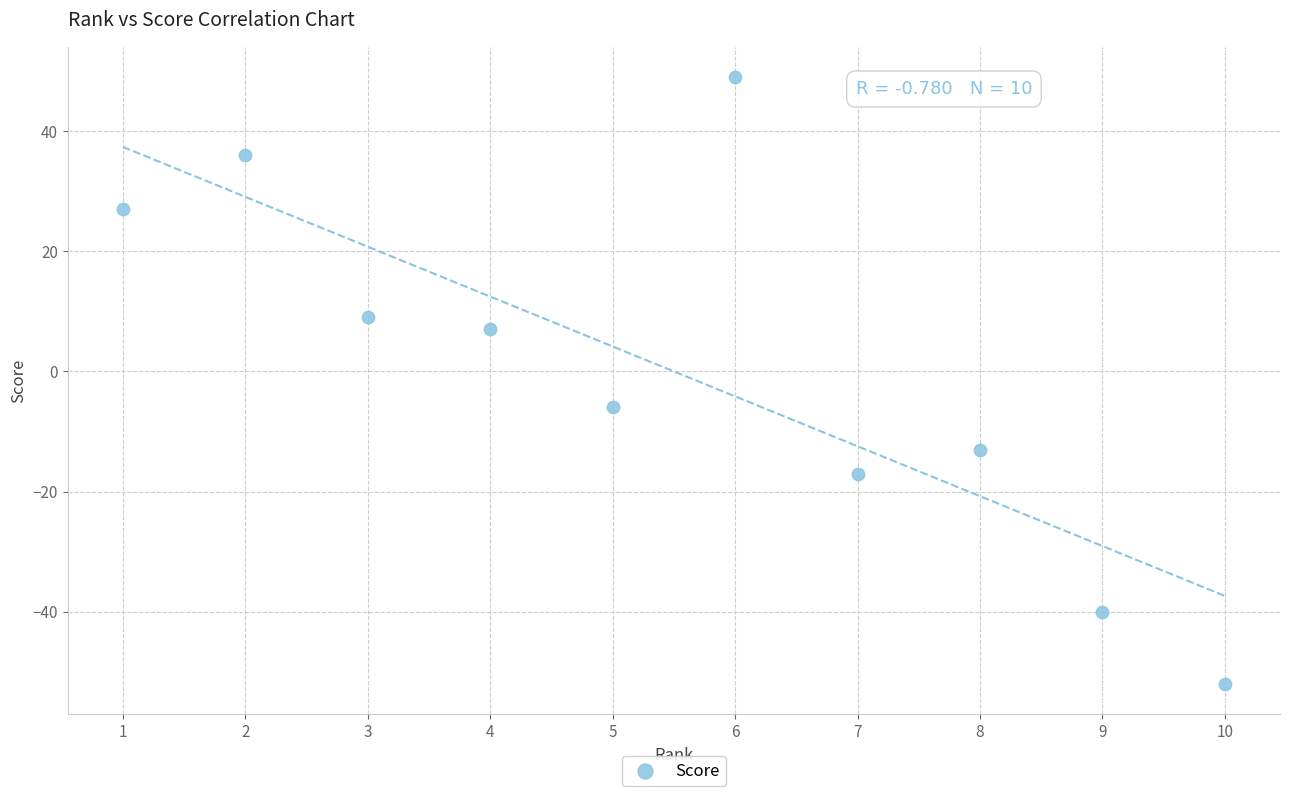

What Y value in the scatter plot is closest to -1?

-6